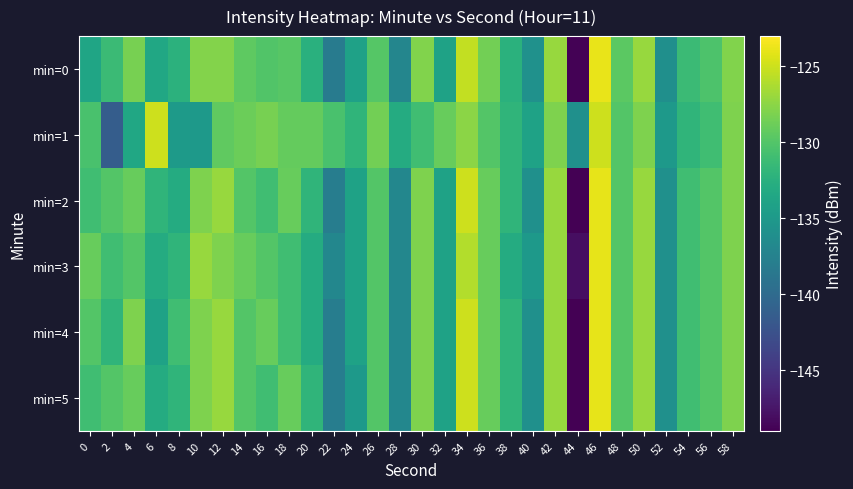

What is the total value across all series at 30?

-770.9